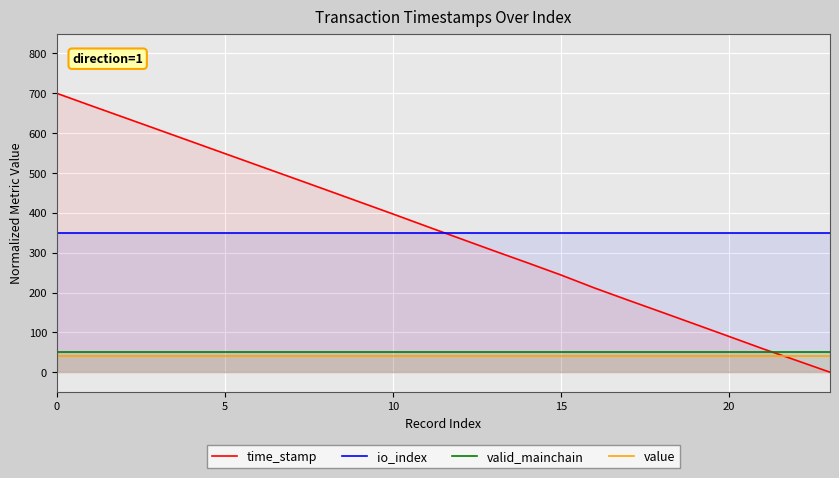

What is the approximate value of value at 19?

40.0